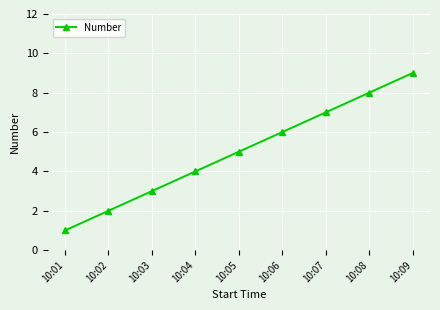

What is the greatest value displayed?

9